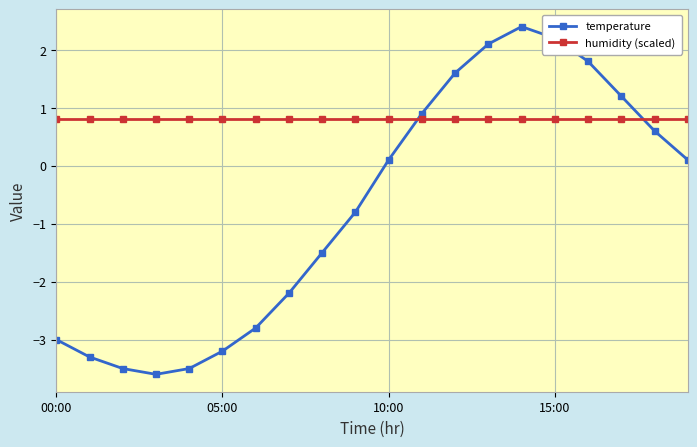

Does the chart display data point markers on the line(s)?

Yes